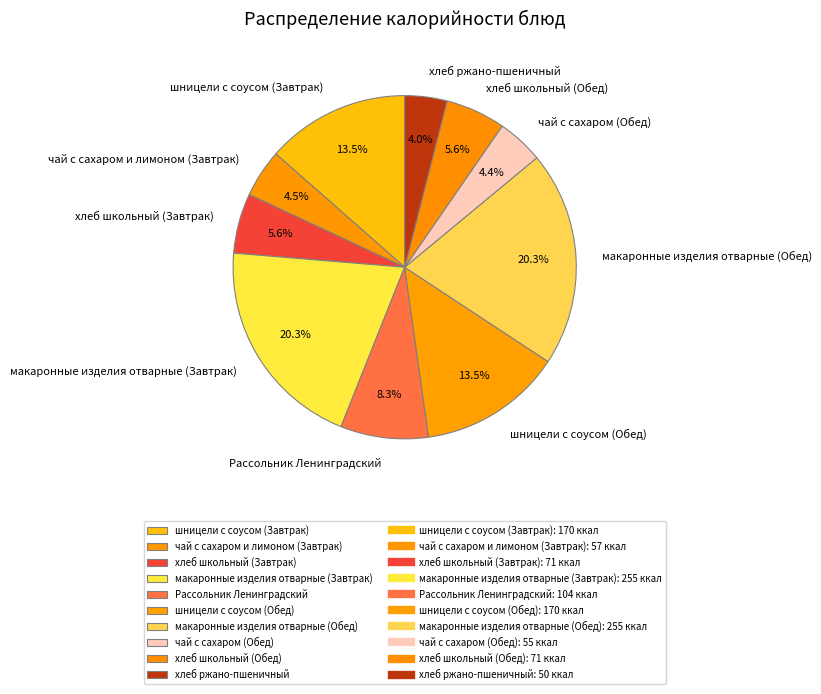

What is the total percentage of хлеб школьный (Обед) and хлеб ржано-пшеничный?

9.6%